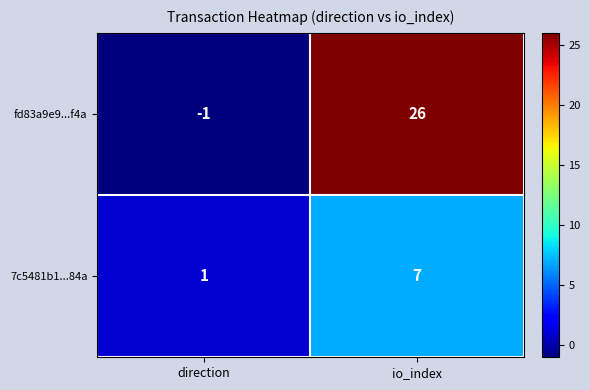

At which category does the chart reach its minimum across all series?

direction